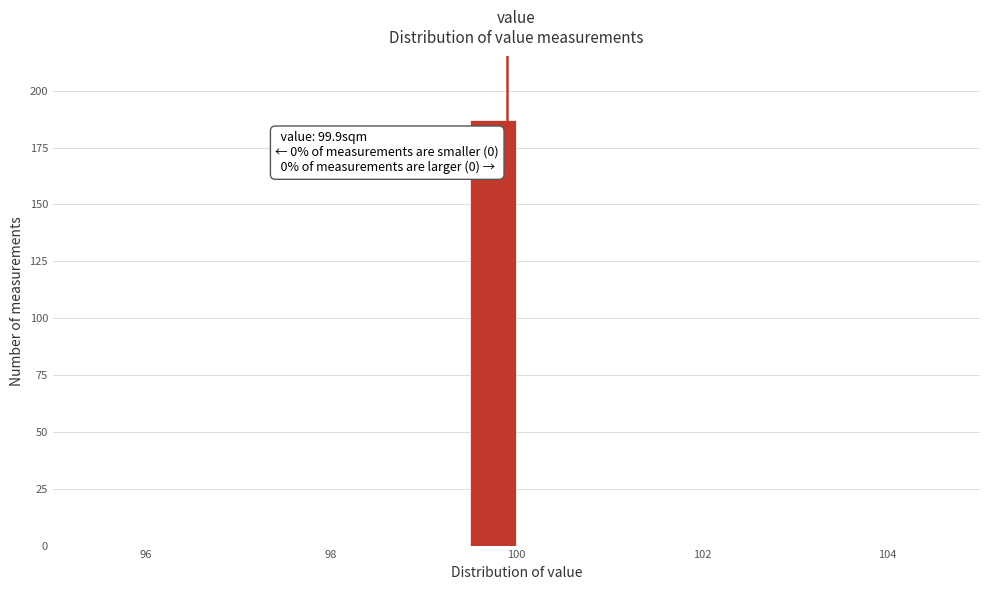

Read against the x-axis, roughly where is the centre of the tallest bar?

99.8